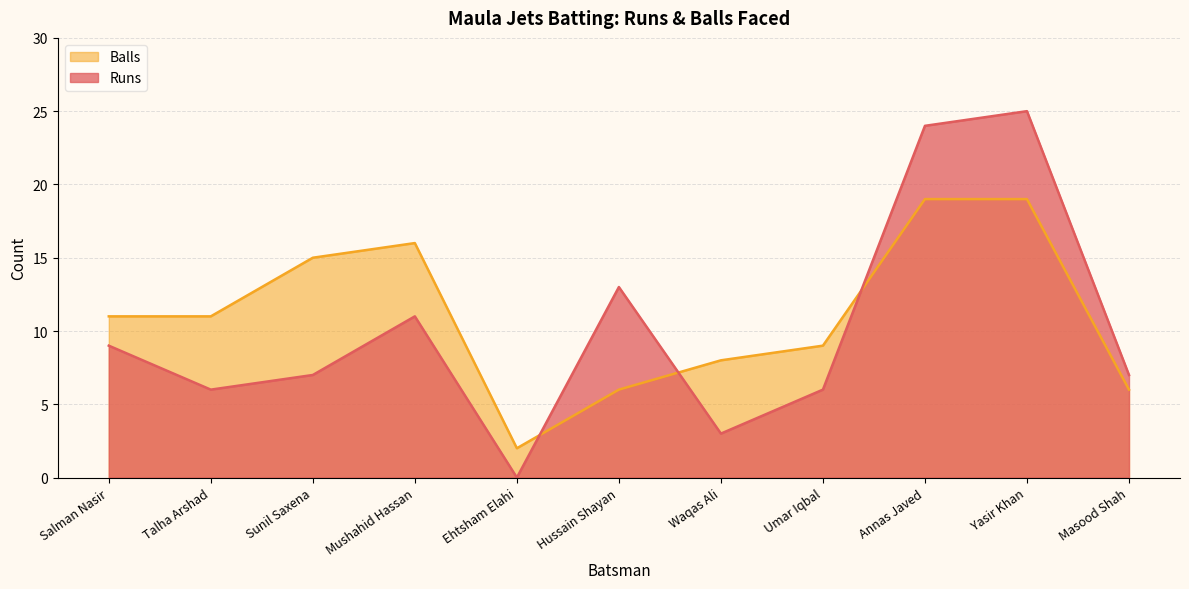

List the labels in order of Balls value, smallest first.

Ehtsham Elahi, Hussain Shayan, Masood Shah, Waqas Ali, Umar Iqbal, Salman Nasir, Talha Arshad, Sunil Saxena, Mushahid Hassan, Annas Javed, Yasir Khan